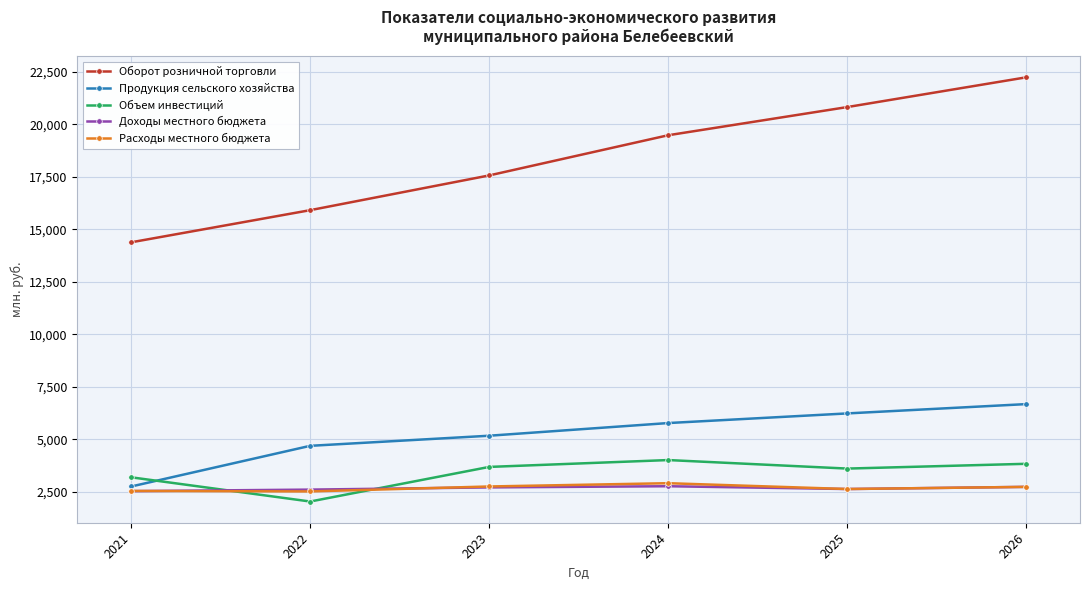

What is the average value of the Продукция сельского хозяйства series?

5213.3